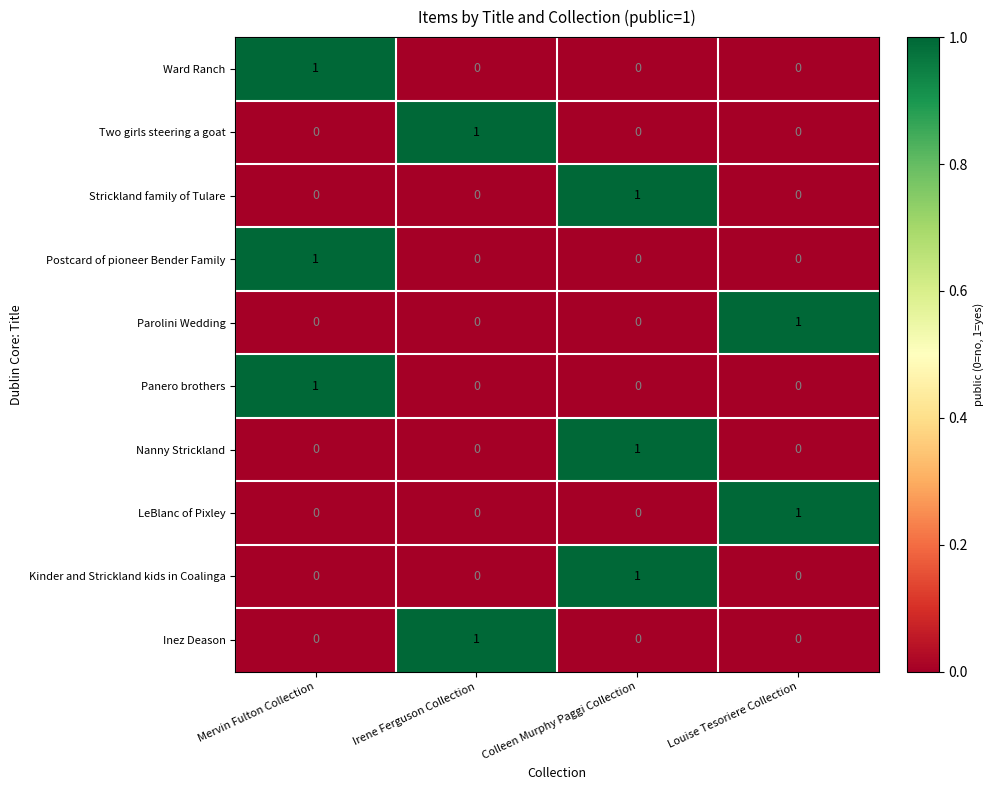

How many LeBlanc of Pixley values are between 0 and 1?

4